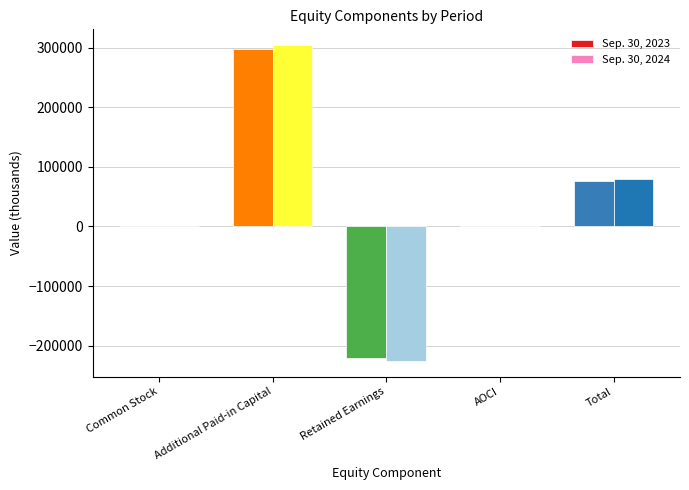

Which category has the highest value across all series?

Additional Paid-in Capital